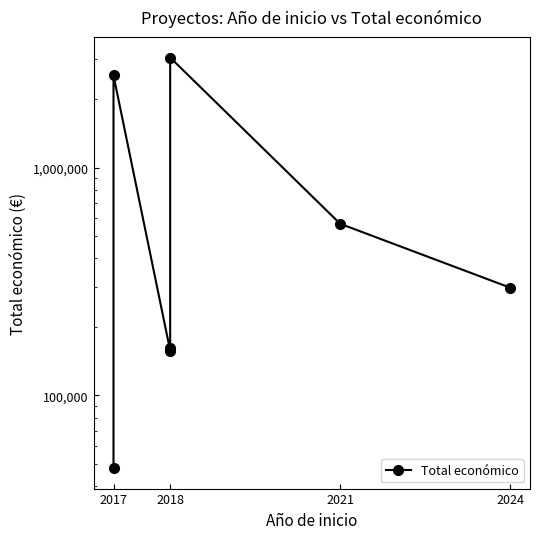

Reading left to right, what are all the values shown in this chart?

48000	2546283	157500	161050	3051573	567924	297514